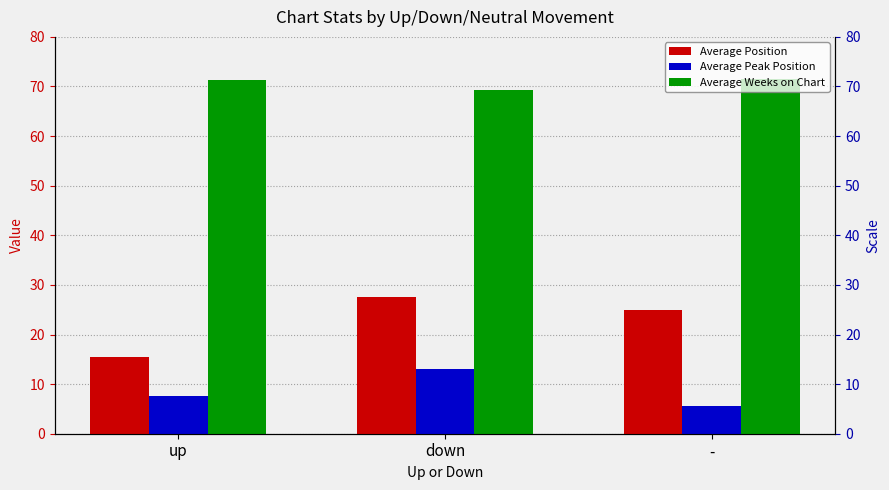

Count the Average Weeks on Chart values in the range 69 to 71.

1